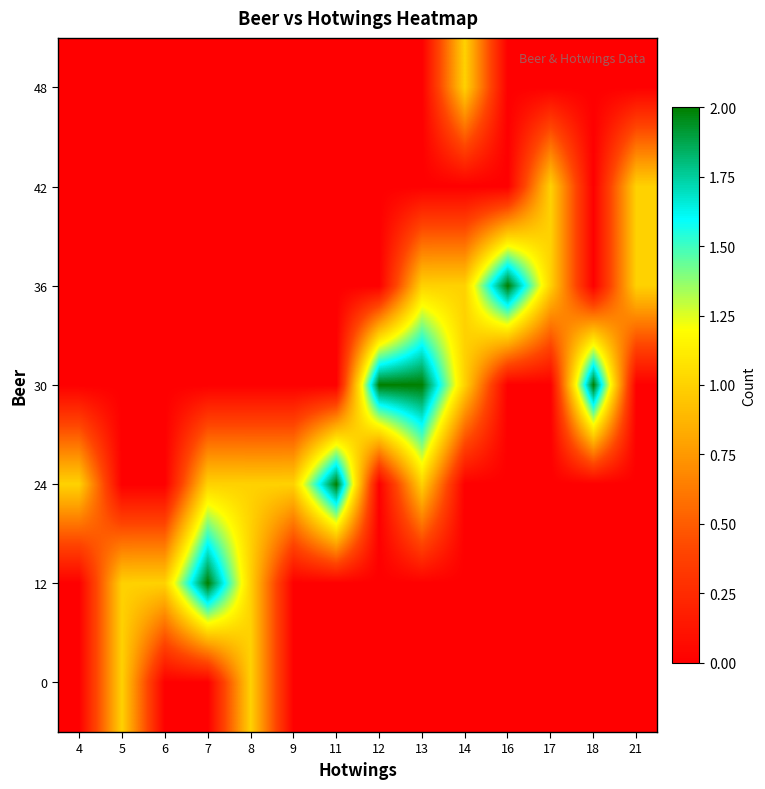

Reading right to left, transcribe all the data shown in this chart.

0: 21=0	18=0	17=0	16=0	14=0	13=0	12=0	11=0	9=0	8=1	7=0	6=0	5=1	4=0
12: 21=0	18=0	17=0	16=0	14=0	13=0	12=0	11=0	9=0	8=1	7=2	6=1	5=1	4=0
24: 21=0	18=0	17=0	16=0	14=0	13=1	12=0	11=2	9=1	8=1	7=1	6=0	5=0	4=1
30: 21=0	18=2	17=0	16=0	14=1	13=2	12=2	11=0	9=0	8=0	7=0	6=0	5=0	4=0
36: 21=1	18=0	17=1	16=2	14=1	13=1	12=0	11=0	9=0	8=0	7=0	6=0	5=0	4=0
42: 21=1	18=0	17=1	16=0	14=0	13=0	12=0	11=0	9=0	8=0	7=0	6=0	5=0	4=0
48: 21=0	18=0	17=0	16=0	14=1	13=0	12=0	11=0	9=0	8=0	7=0	6=0	5=0	4=0